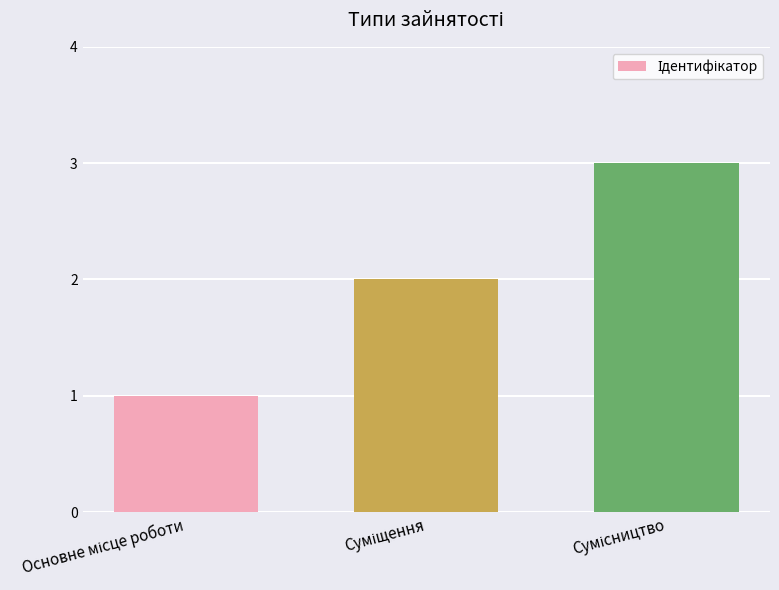

What is the sum of all values?

6